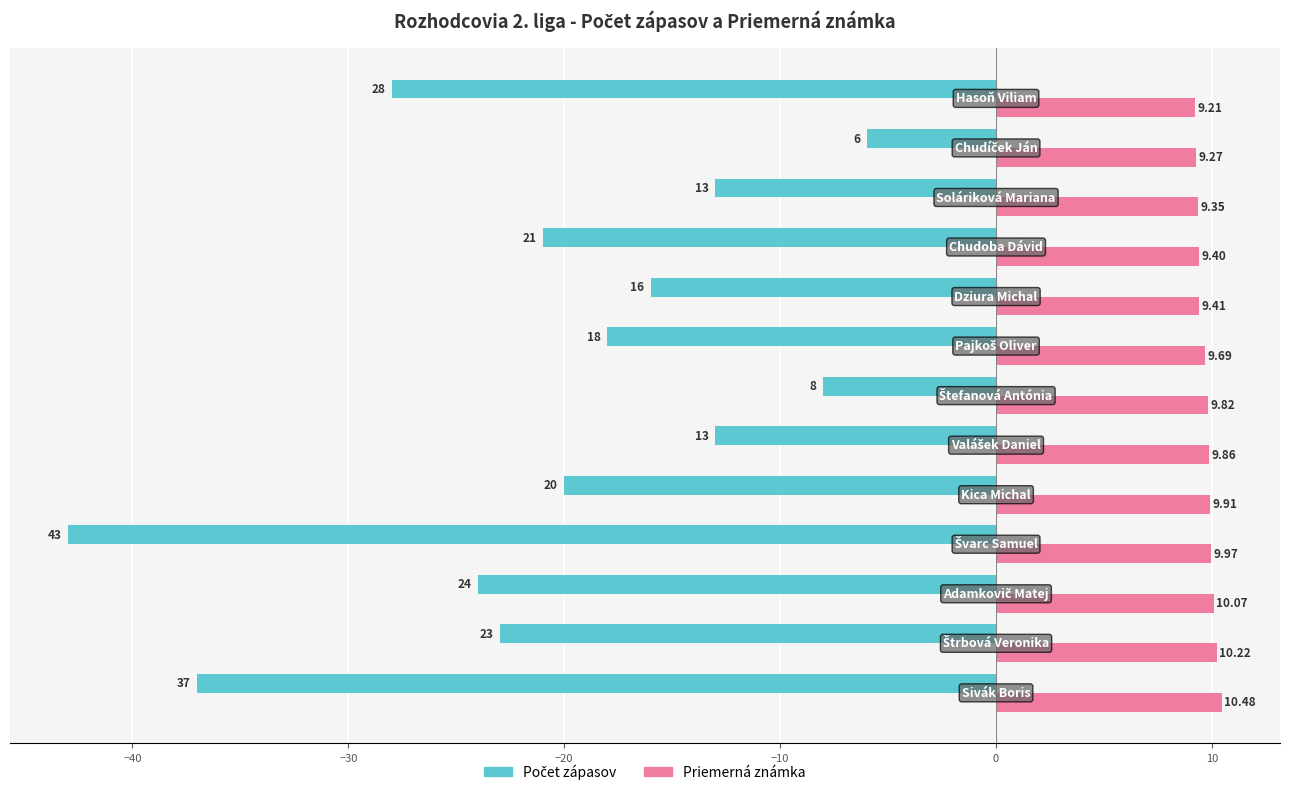

Which series has the largest total across all categories?

Priemerná známka